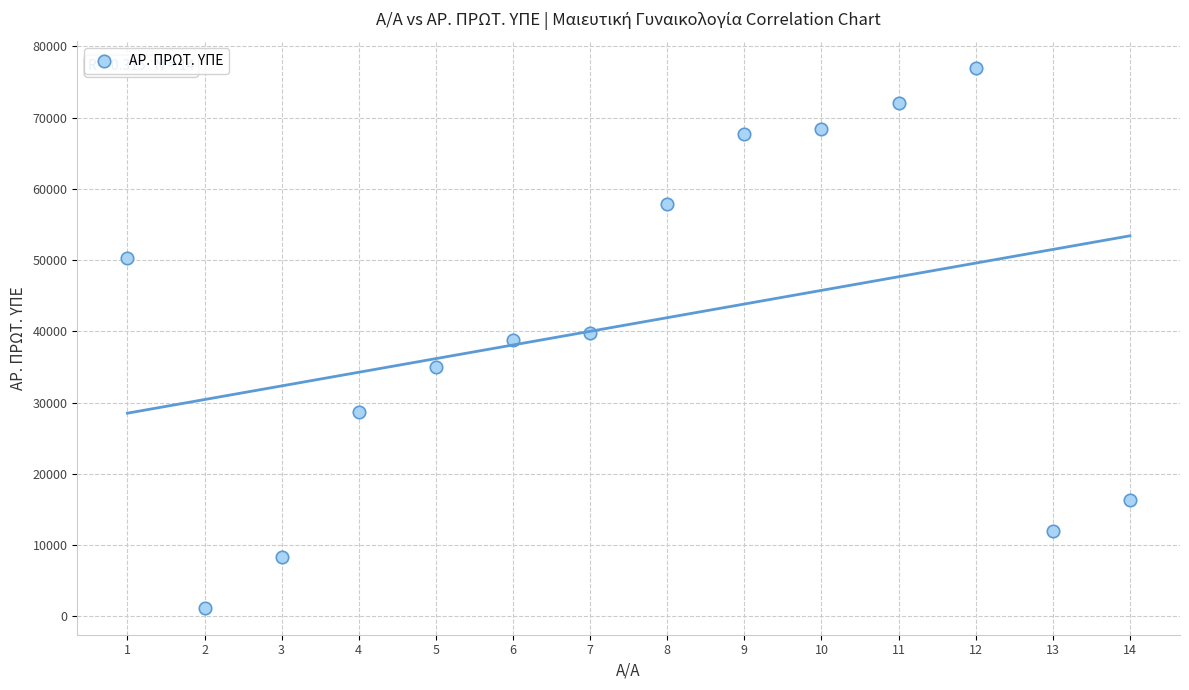

What is the range of X values (max minus min)?

13